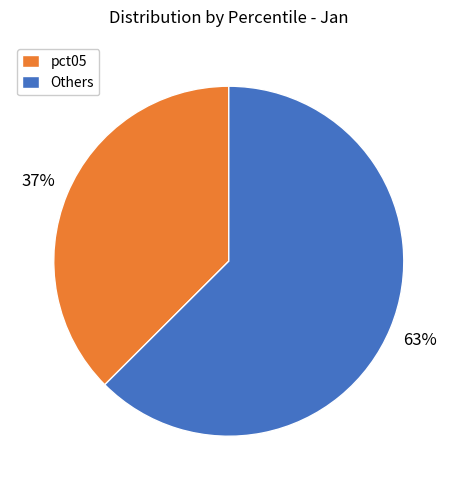

What percentage is the pct05 slice, to the nearest percent?

37%